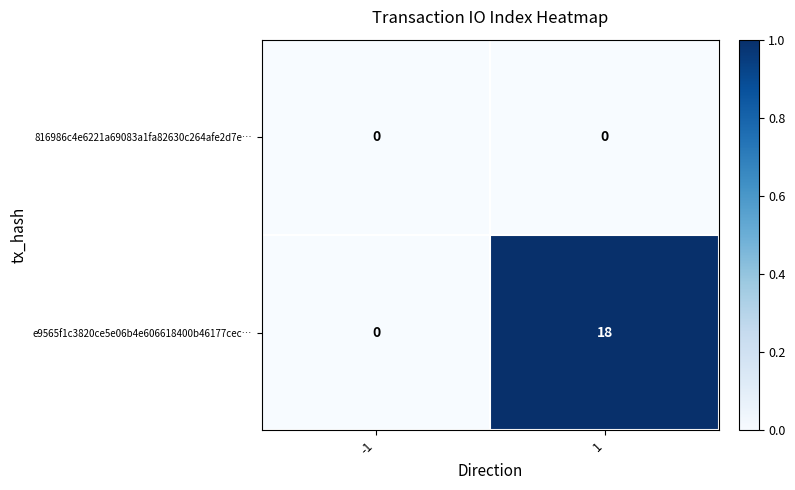

Reading left to right, transcribe all the data shown in this chart.

816986c4e6221a69083a1fa82630c264afe2d7e…: -1=0	1=0
e9565f1c3820ce5e06b4e606618400b46177cec…: -1=0	1=18